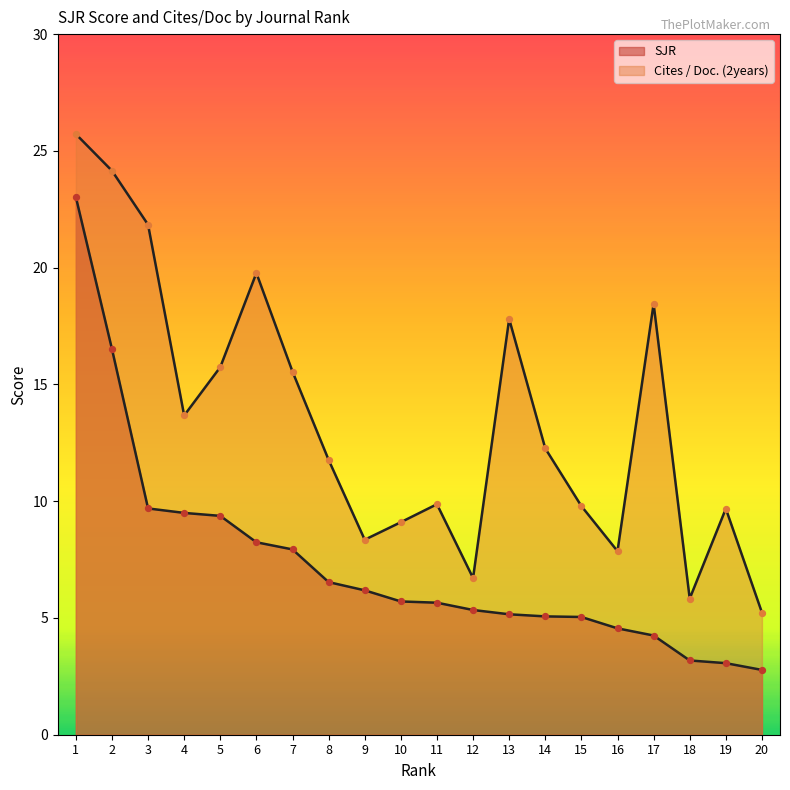

Which series has the largest Y range (max minus min)?

Cites / Doc. (2years)